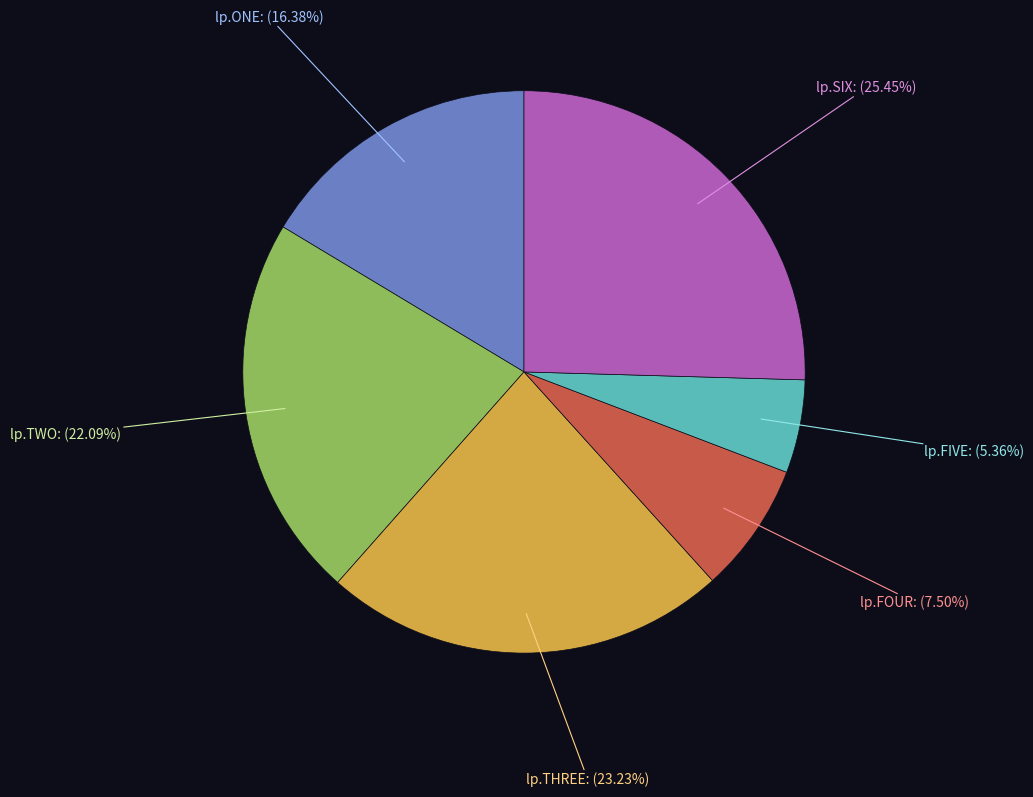

Is there a majority slice in this chart?

No